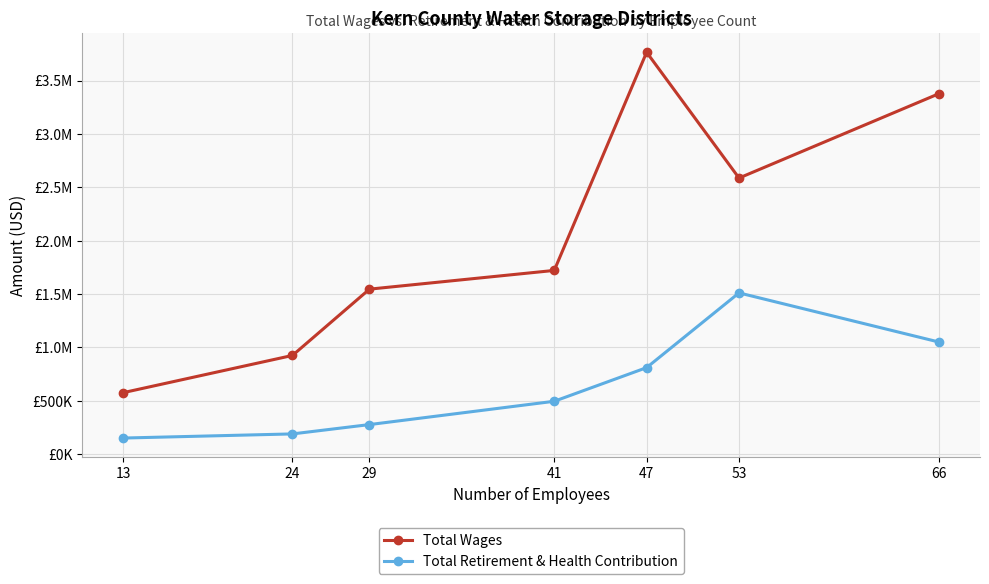

Is this an area chart (filled region under the line)?

No